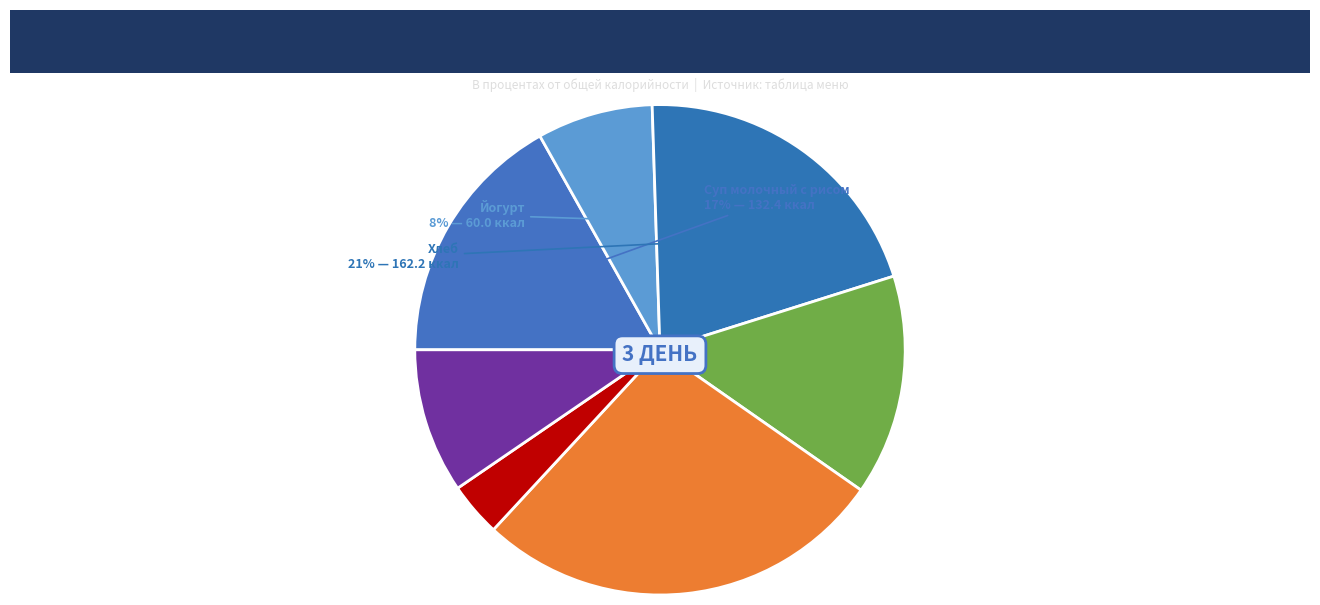

Does any single category account for the majority?

No